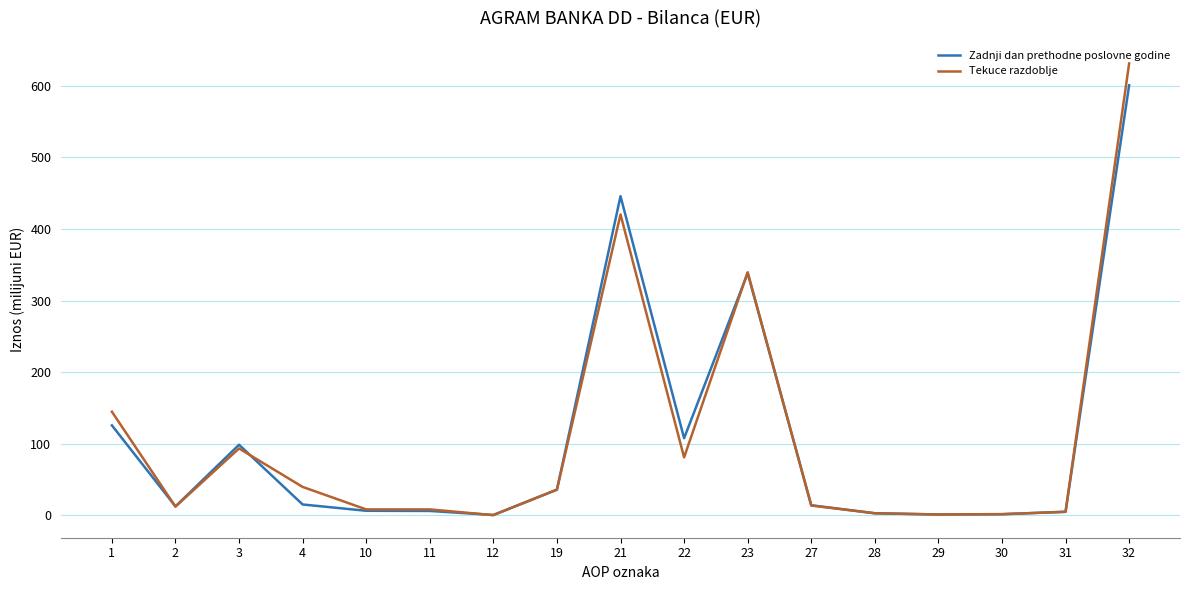

Which series has the widest spread of values?

Tekuce razdoblje